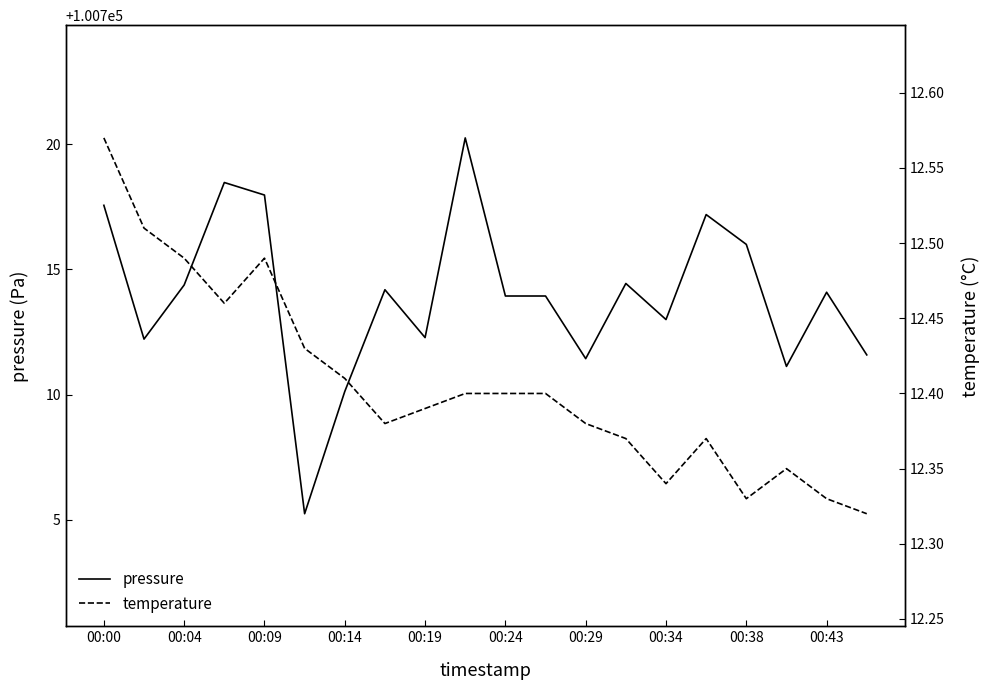

What is the total value across all series at 00:00?

100730.1